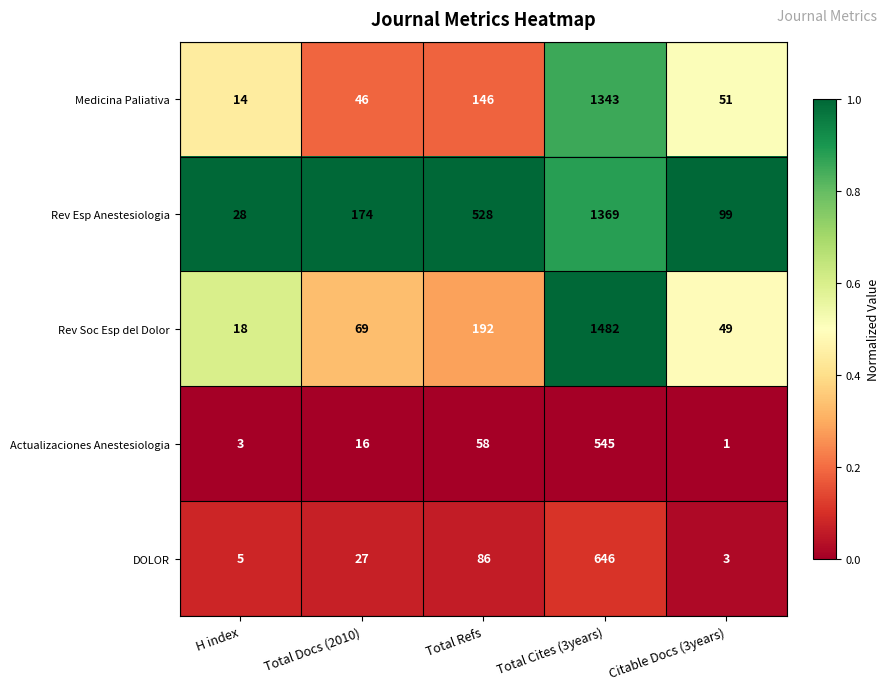

Which label corresponds to the smallest value in the chart?

Citable Docs (3years)